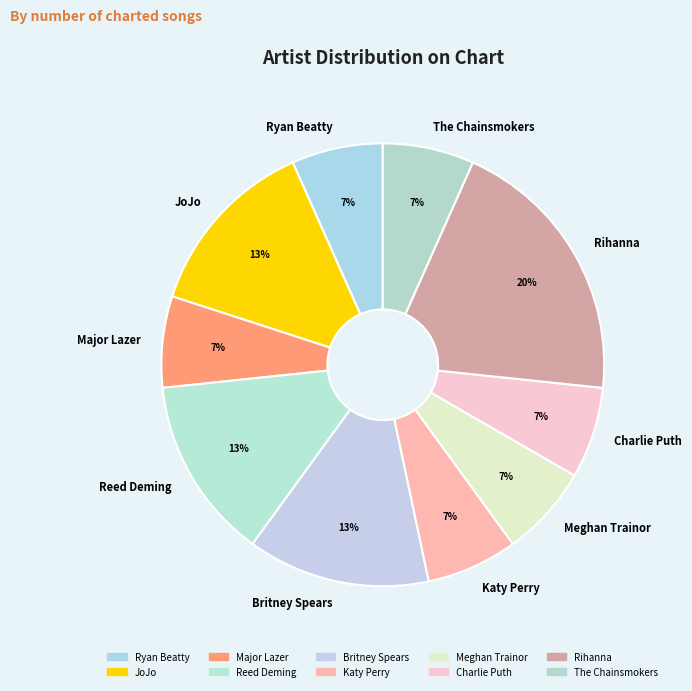

Do Britney Spears and Rihanna together represent more than half of the pie?

No